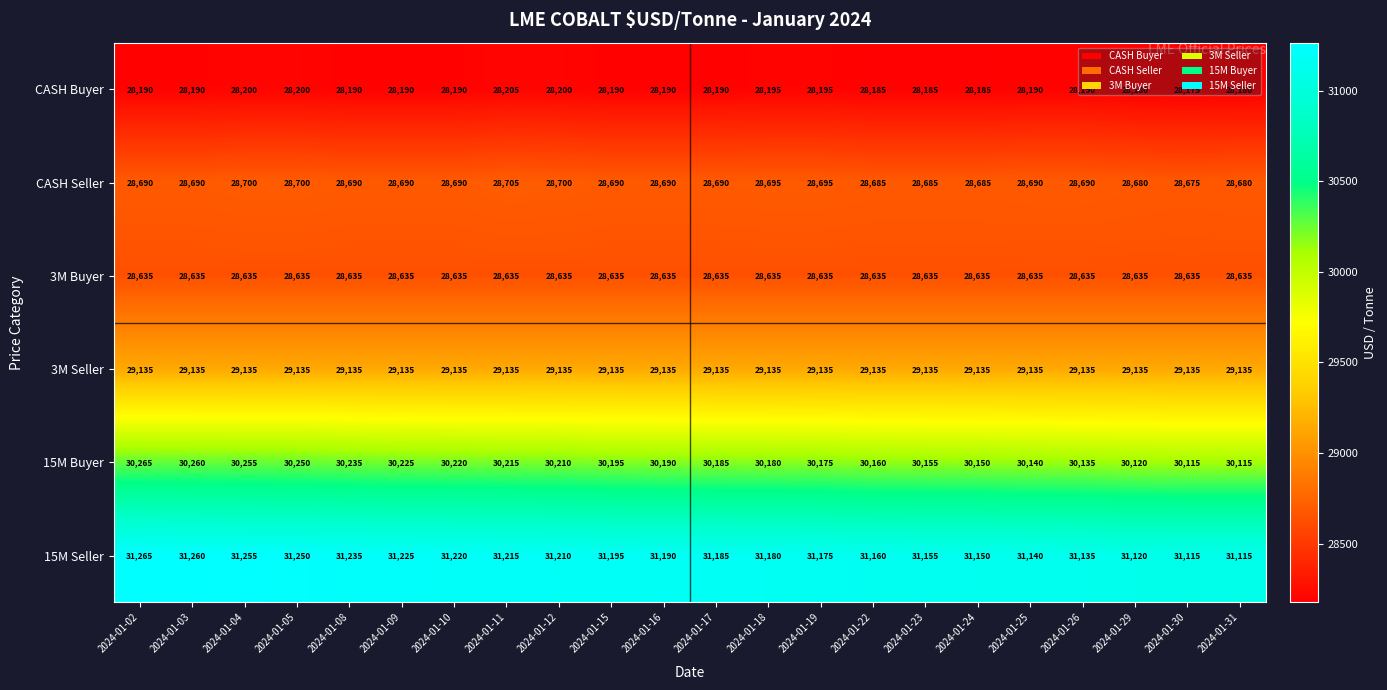

What is the total value across all series at 2024-01-24?

175940